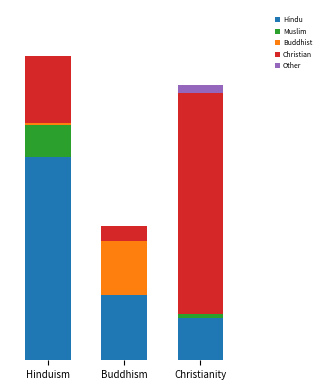

Which series has the widest spread of values?

Christian